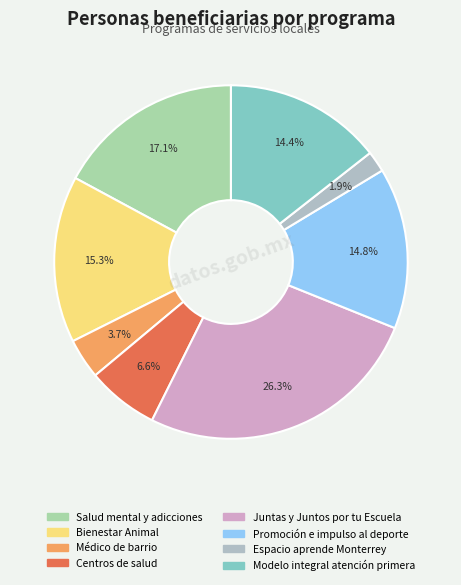

To the nearest percent, what portion does Bienestar Animal represent?

15%